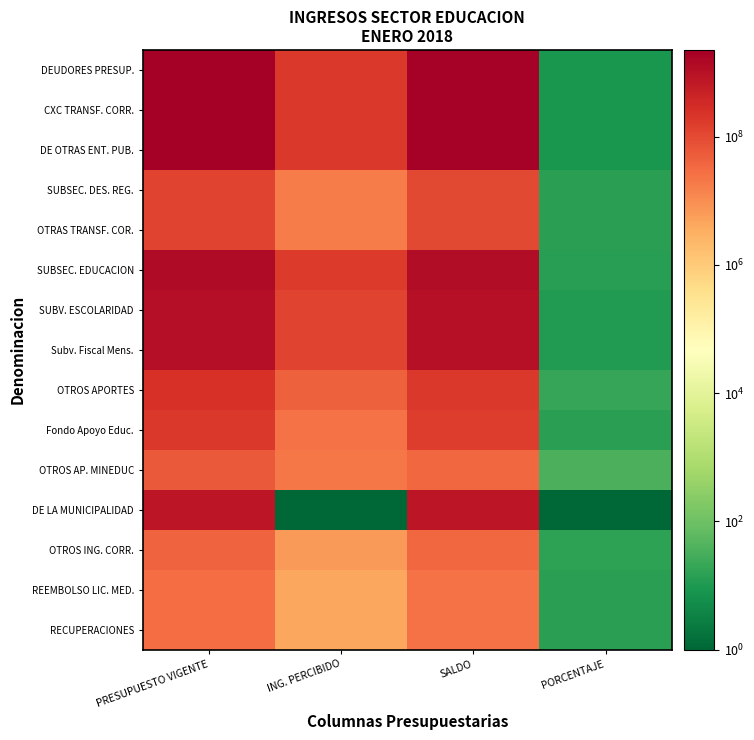

Reading left to right, extract all data points from this chart.

DEUDORES PRESUP.: PRESUPUESTO VIGENTE=2235944000.0	ING. PERCIBIDO=191865737.0	SALDO=2044078263.0	PORCENTAJE=8.6
CXC TRANSF. CORR.: PRESUPUESTO VIGENTE=2192944000.0	ING. PERCIBIDO=183709521.0	SALDO=2009234479.0	PORCENTAJE=8.4
DE OTRAS ENT. PUB.: PRESUPUESTO VIGENTE=2192944000.0	ING. PERCIBIDO=183709521.0	SALDO=2009234479.0	PORCENTAJE=8.4
SUBSEC. DES. REG.: PRESUPUESTO VIGENTE=120500000.0	ING. PERCIBIDO=17547984.0	SALDO=102952016.0	PORCENTAJE=14.6
OTRAS TRANSF. COR.: PRESUPUESTO VIGENTE=120500000.0	ING. PERCIBIDO=17547984.0	SALDO=102952016.0	PORCENTAJE=14.6
SUBSEC. EDUCACION: PRESUPUESTO VIGENTE=1321444000.0	ING. PERCIBIDO=166161537.0	SALDO=1155282463.0	PORCENTAJE=12.6
SUBV. ESCOLARIDAD: PRESUPUESTO VIGENTE=1086050000.0	ING. PERCIBIDO=120471804.0	SALDO=965578196.0	PORCENTAJE=11.1
Subv. Fiscal Mens.: PRESUPUESTO VIGENTE=1086050000.0	ING. PERCIBIDO=120471804.0	SALDO=965578196.0	PORCENTAJE=11.1
OTROS APORTES: PRESUPUESTO VIGENTE=235394000.0	ING. PERCIBIDO=45689733.0	SALDO=189704267.0	PORCENTAJE=19.4
Fondo Apoyo Educ.: PRESUPUESTO VIGENTE=180000000.0	ING. PERCIBIDO=25229987.0	SALDO=154770013.0	PORCENTAJE=14.0
OTROS AP. MINEDUC: PRESUPUESTO VIGENTE=55394000.0	ING. PERCIBIDO=20459746.0	SALDO=34934254.0	PORCENTAJE=36.9
DE LA MUNICIPALIDAD: PRESUPUESTO VIGENTE=751000000.0	ING. PERCIBIDO=0.1	SALDO=751000000.0	PORCENTAJE=0.1
OTROS ING. CORR.: PRESUPUESTO VIGENTE=41500000.0	ING. PERCIBIDO=6656216.0	SALDO=34843784.0	PORCENTAJE=16.0
REEMBOLSO LIC. MED.: PRESUPUESTO VIGENTE=30000000.0	ING. PERCIBIDO=4111039.0	SALDO=25888961.0	PORCENTAJE=13.7
RECUPERACIONES: PRESUPUESTO VIGENTE=30000000.0	ING. PERCIBIDO=4111039.0	SALDO=25888961.0	PORCENTAJE=13.7